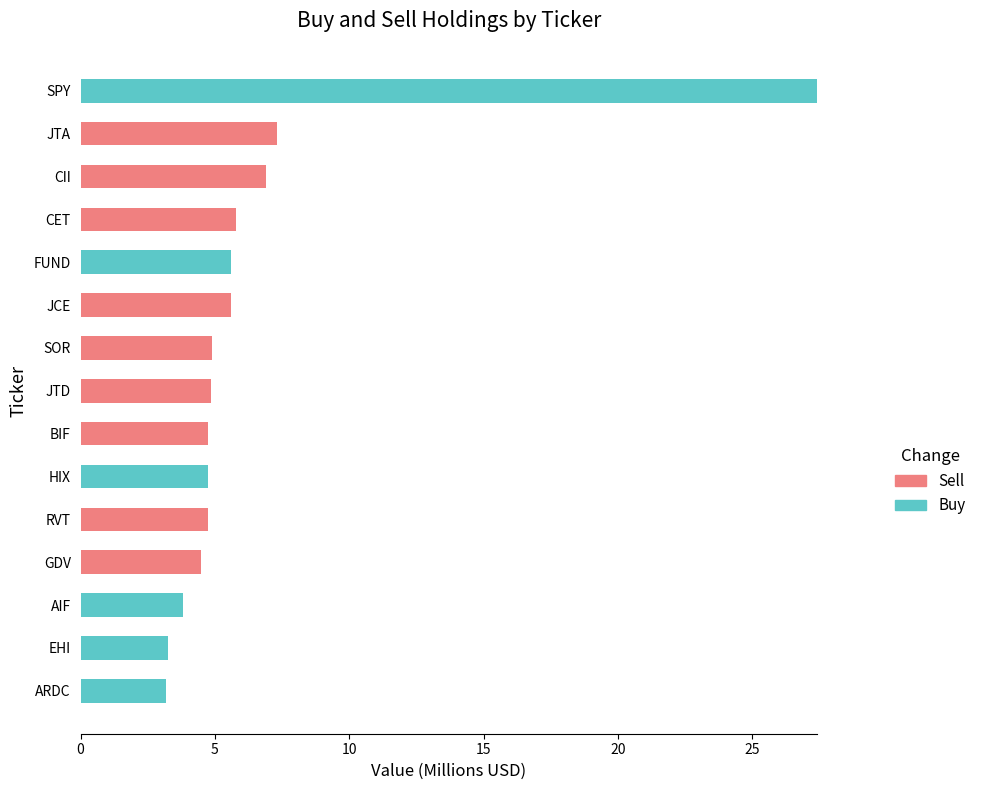

The Buy series shows 9.4 at FUND. True or false?

False